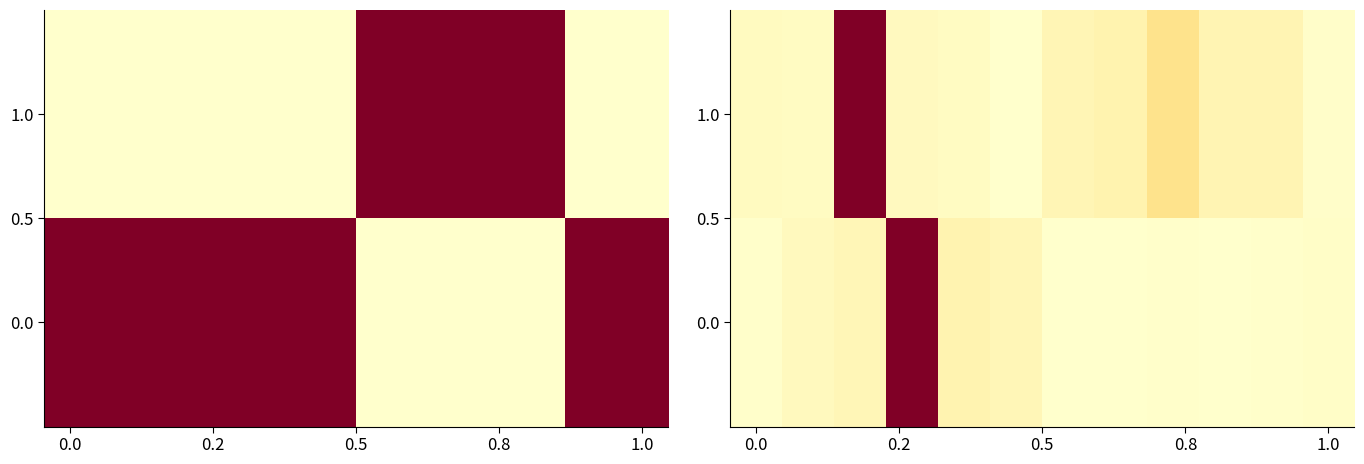

What is the maximum value for 0.0?

1.0